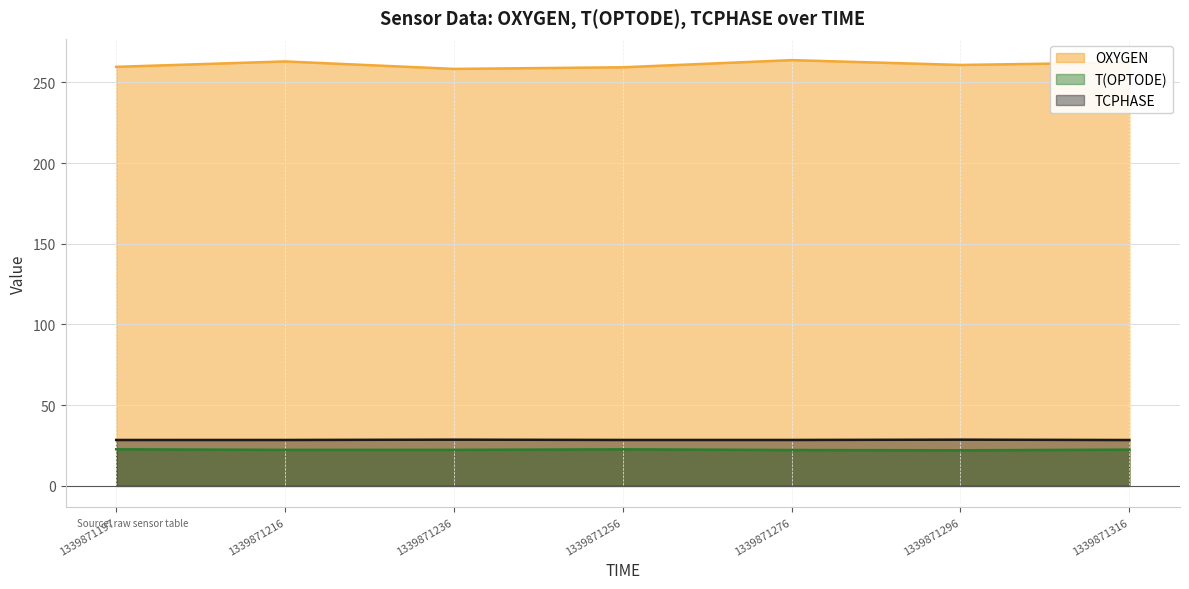

How many lines are shown in the chart?

3